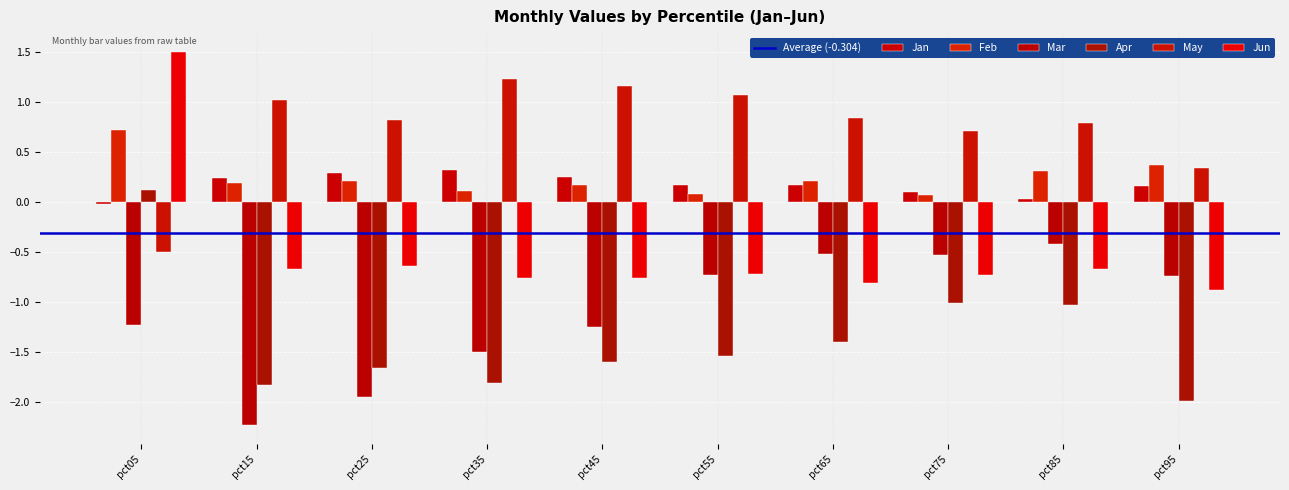

What is the maximum value shown in the chart?

1.5